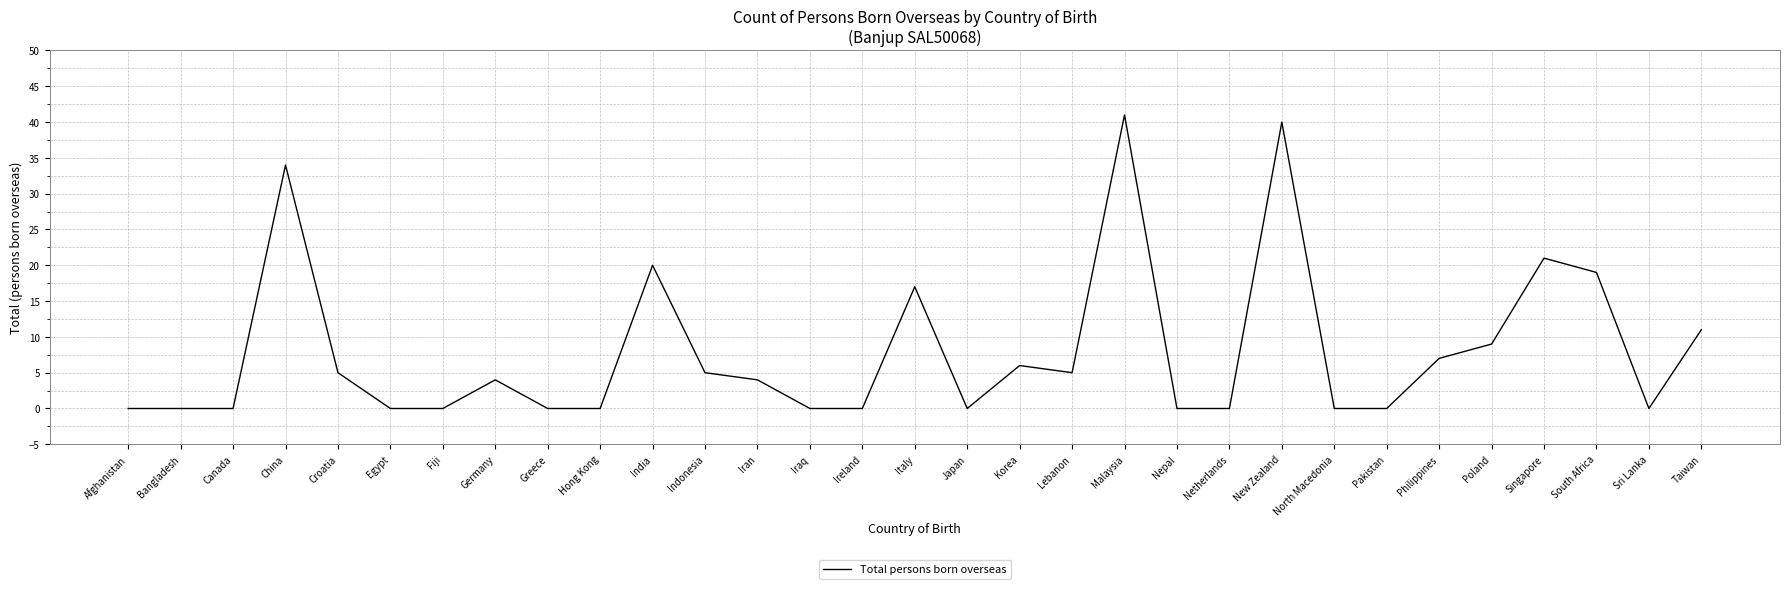

What is the change in value from Lebanon to New Zealand?

+35